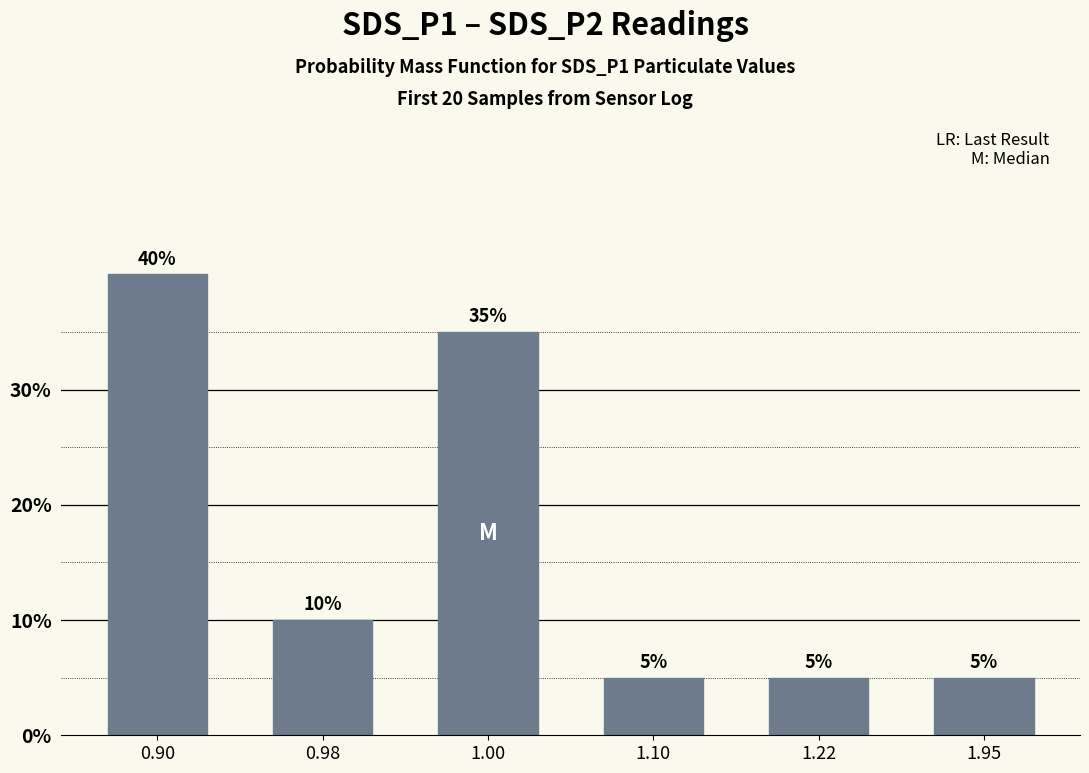

How many values are between 5 and 35?

5